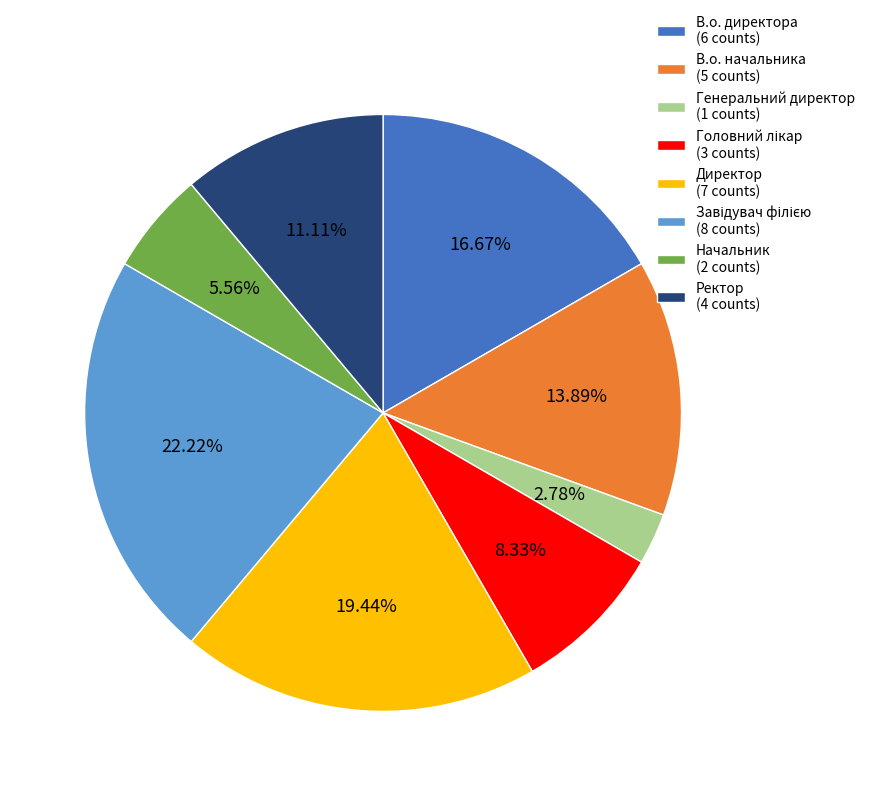

Does any single category account for the majority?

No